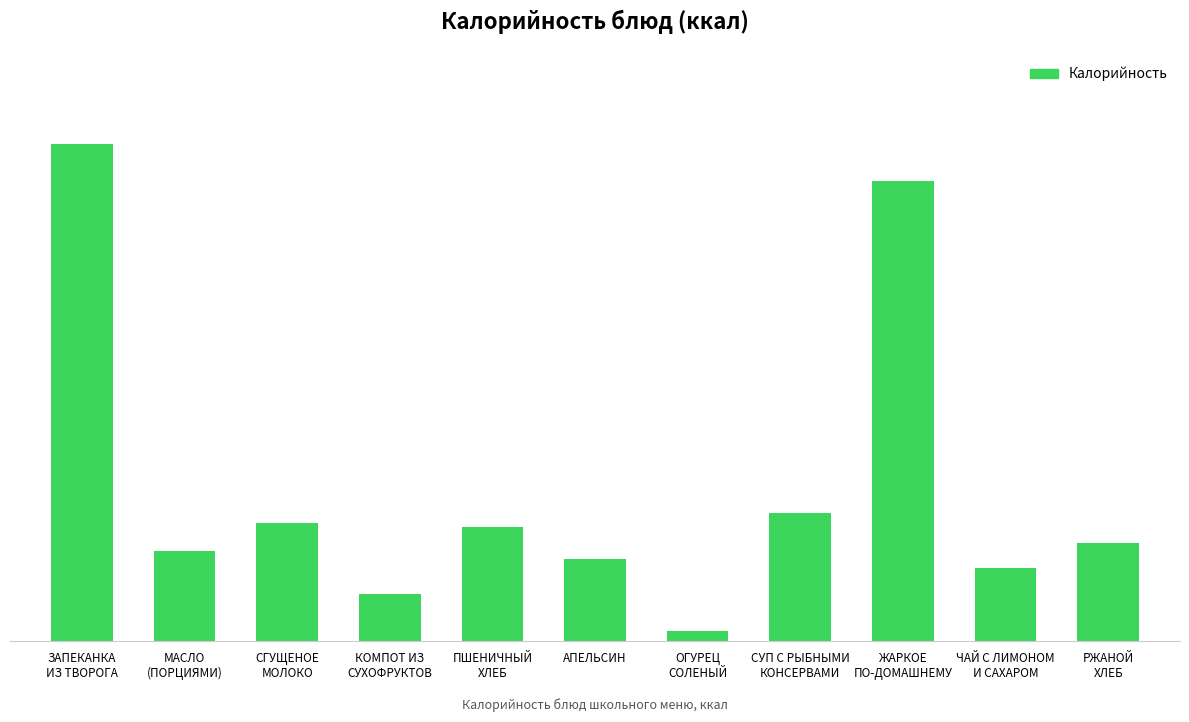

Does the chart contain any negative values?

No